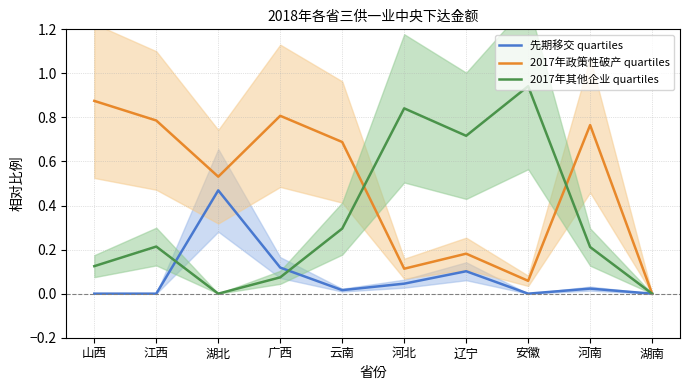

How many intersections are there between 2017年政策性破产 quartiles and 2017年其他企业 quartiles?

2